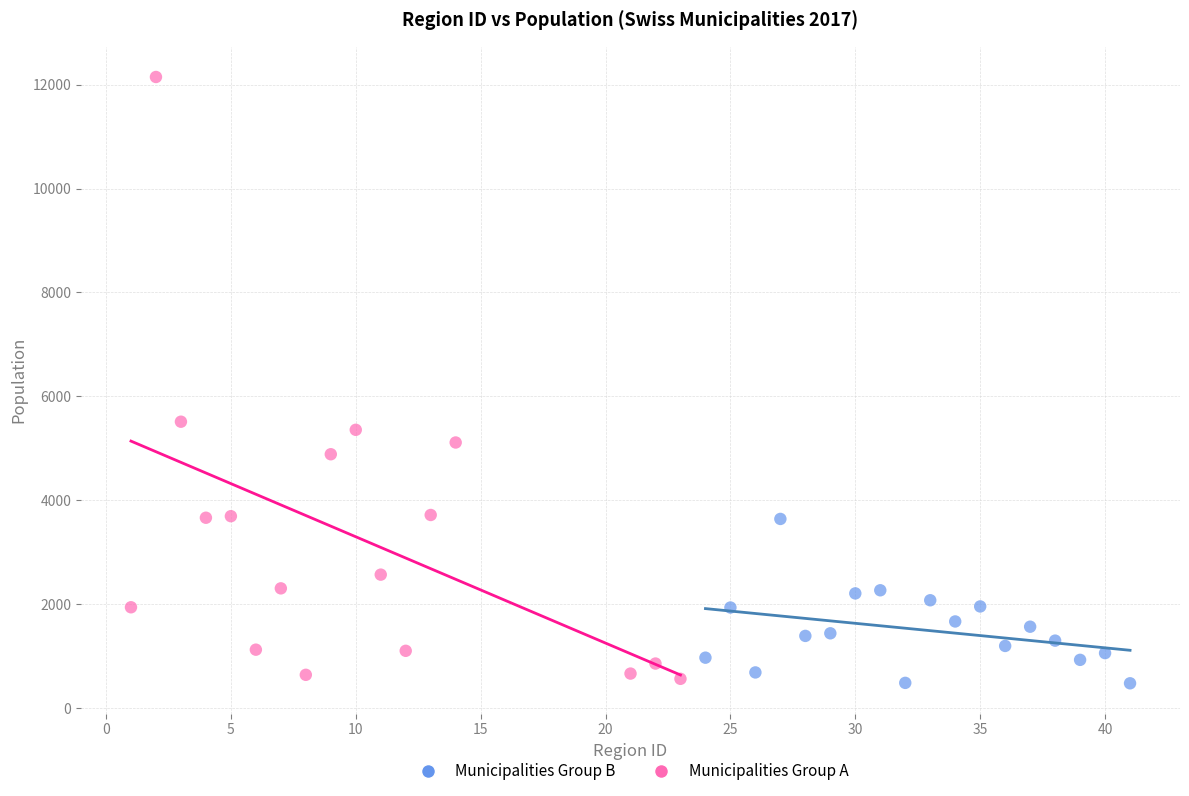

Which series has the widest spread of Y values?

Municipalities Group A